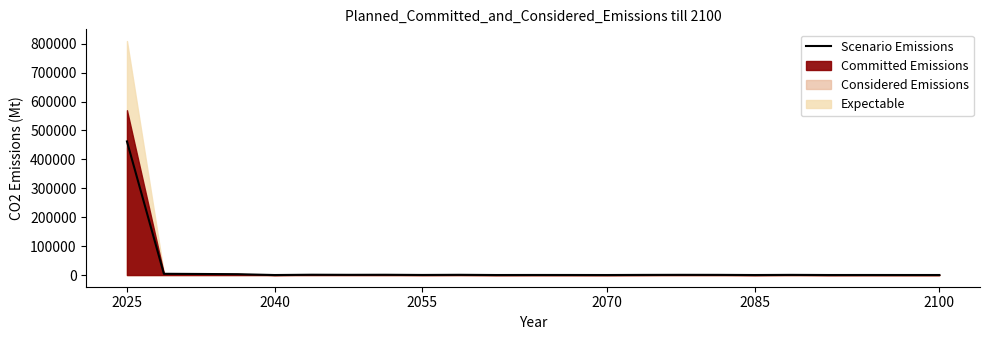

What value does the data have at 7?

907